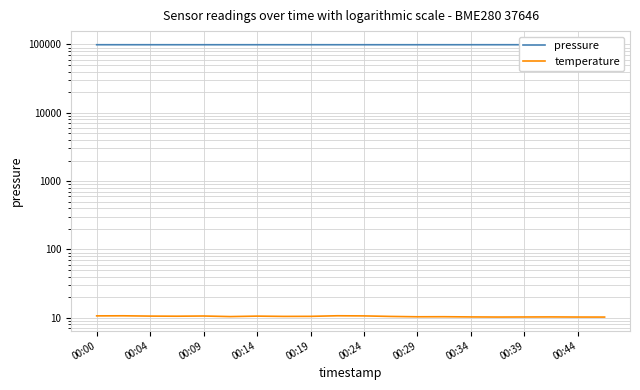

What are all the series names shown in the legend?

pressure, temperature